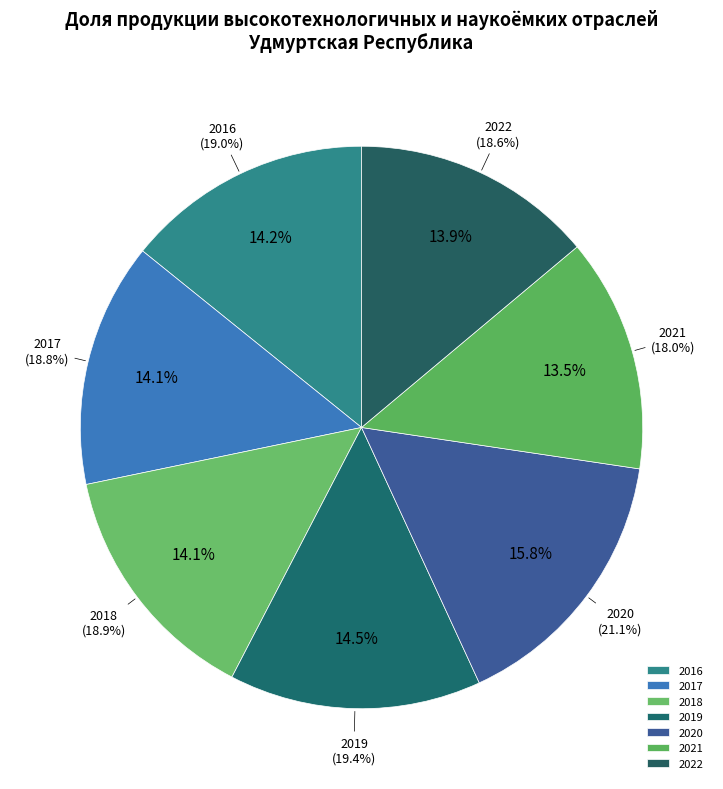

What percentage is the 2021 slice, to the nearest percent?

13%